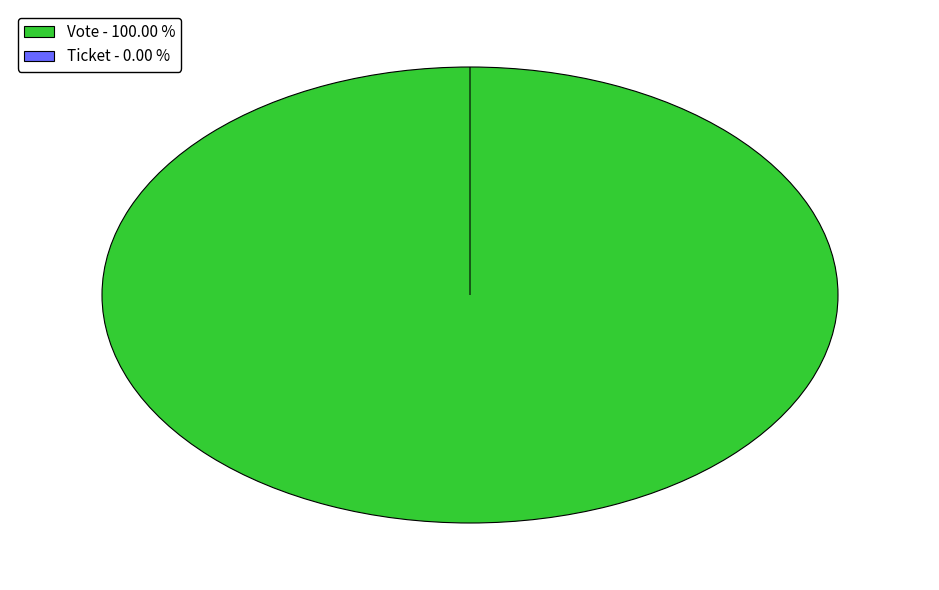

Combined, do Vote and Ticket account for over 50%?

Yes